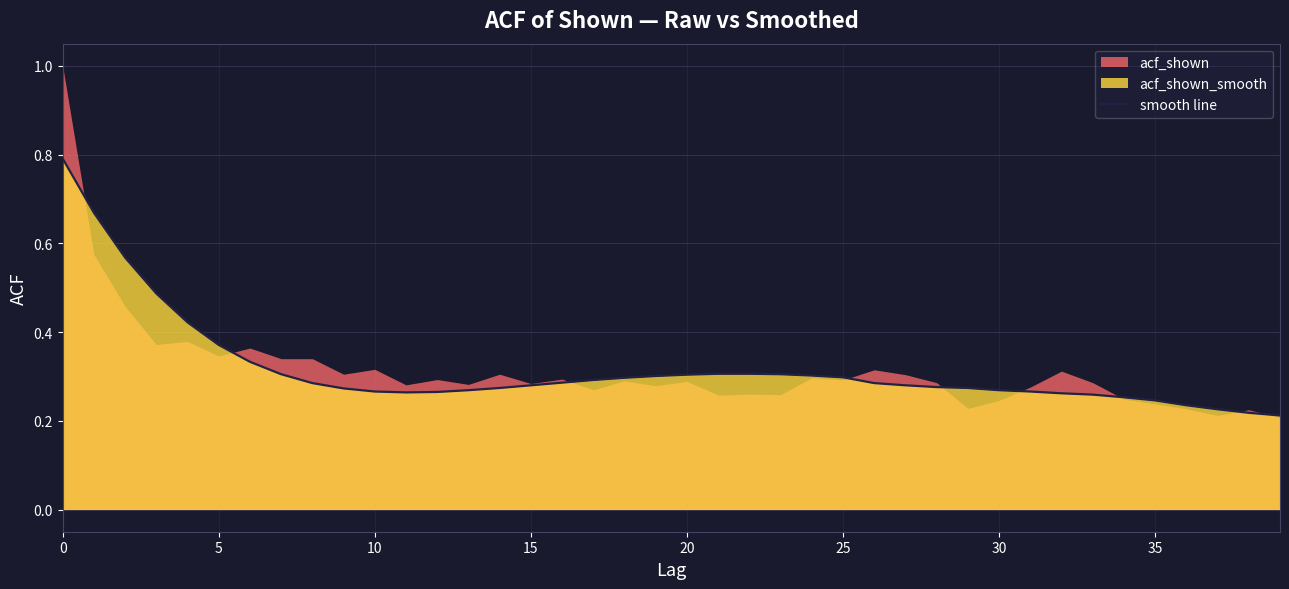

What is the maximum value for smooth line?

0.8